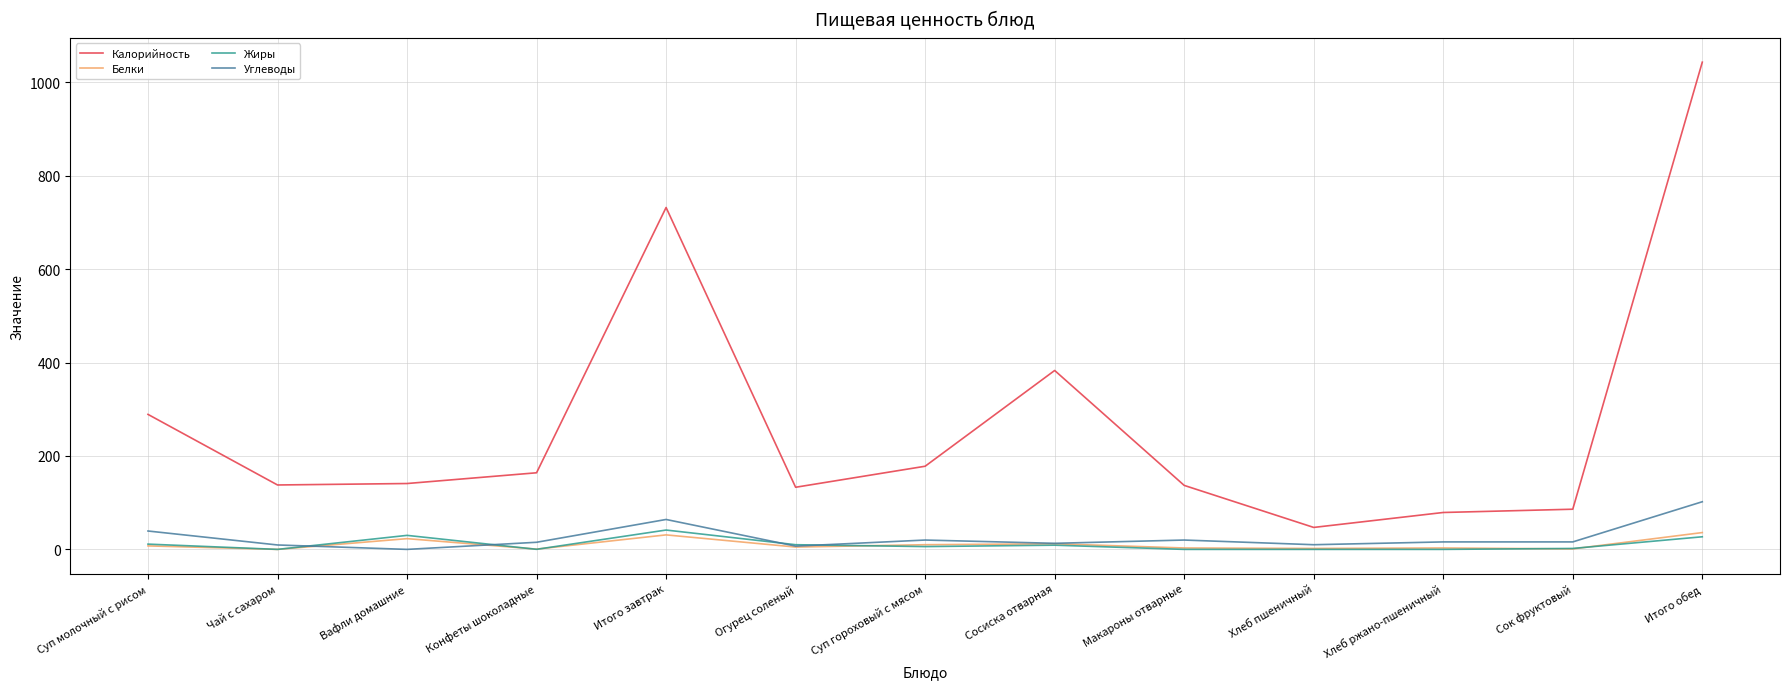

What are all the series names shown in the legend?

Калорийность, Белки, Жиры, Углеводы